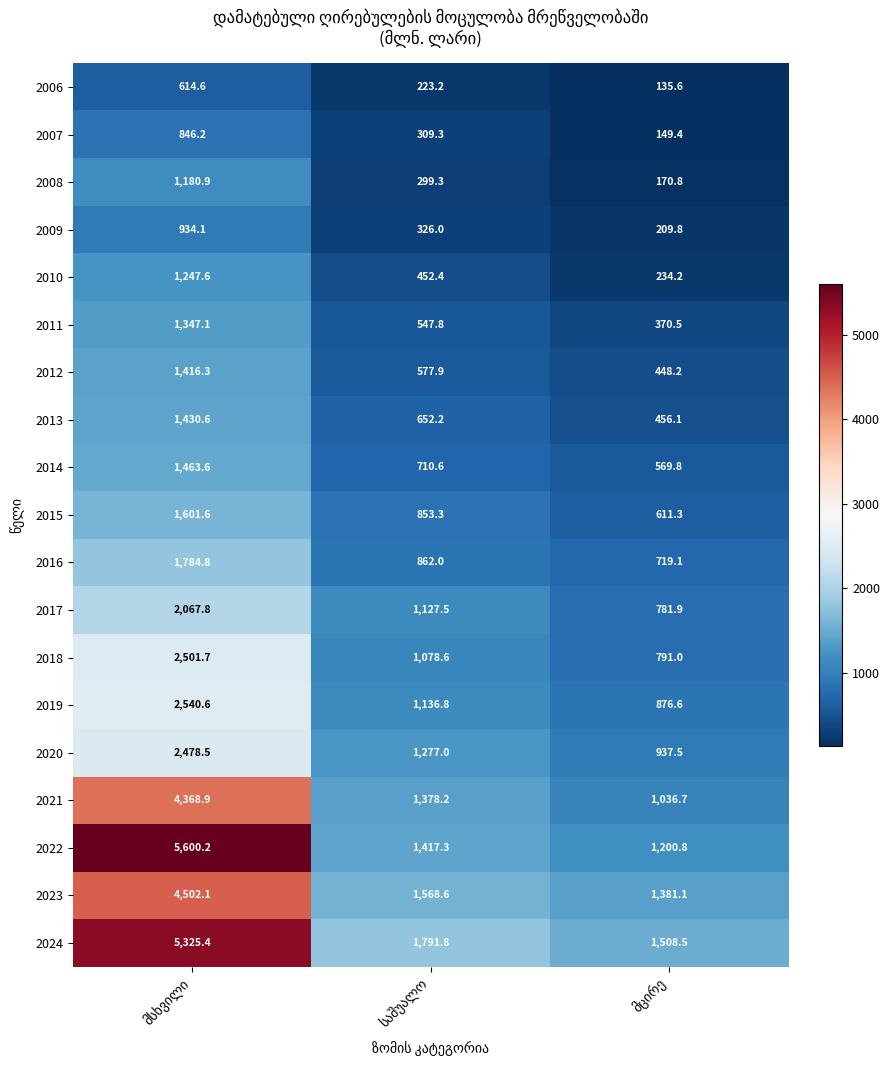

What is the smallest value displayed?

135.6